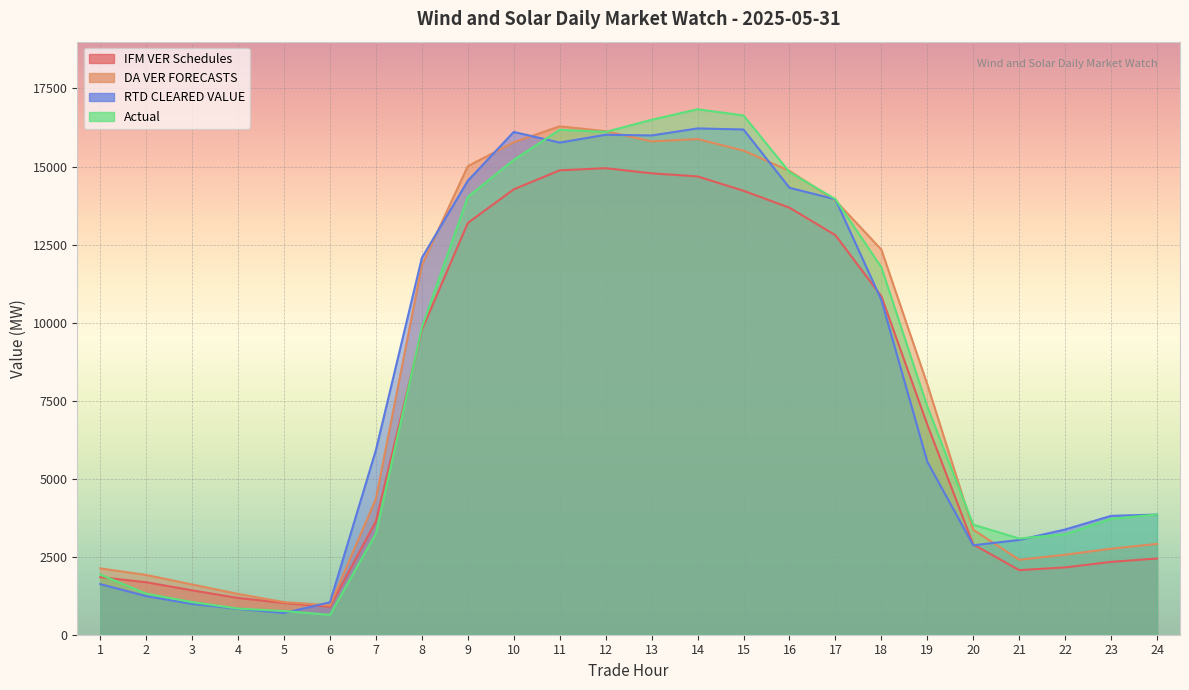

How many lines are shown in the chart?

4